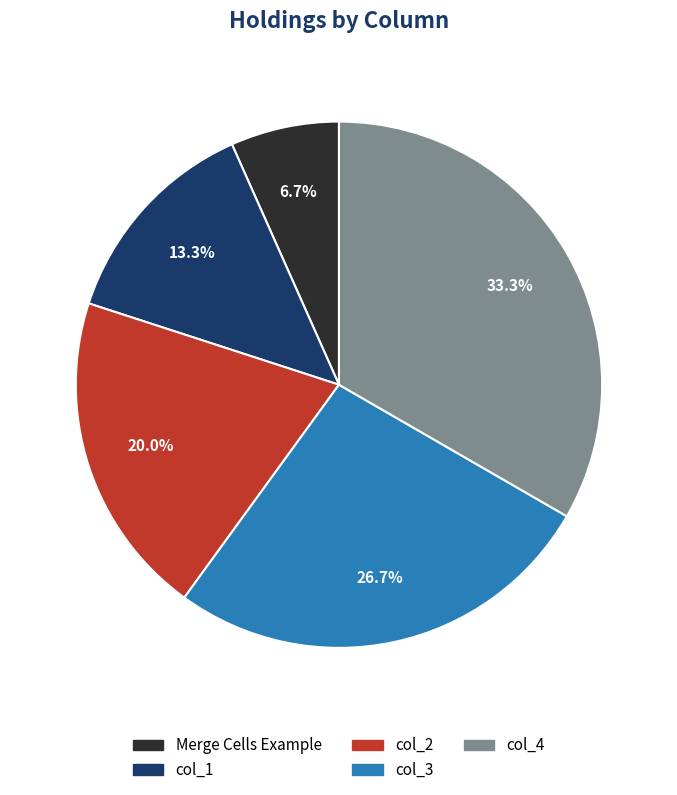

The col_4 slice represents 40% of the pie. True or false?

False